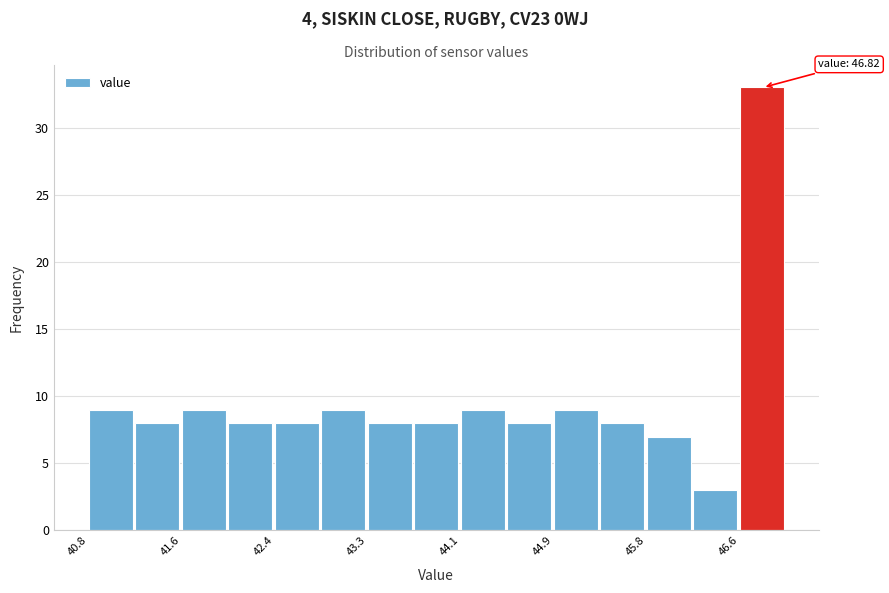

Over which range of the x-axis is the bar tallest?

46.6 to 47.0